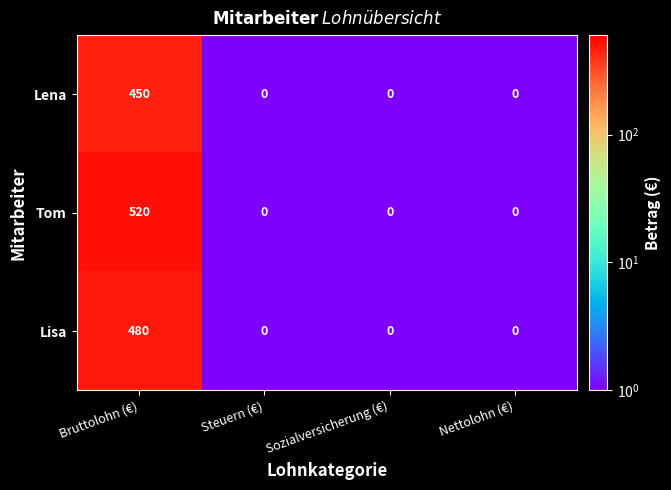

List the series in order of their overall mean, lowest first.

Lena, Lisa, Tom